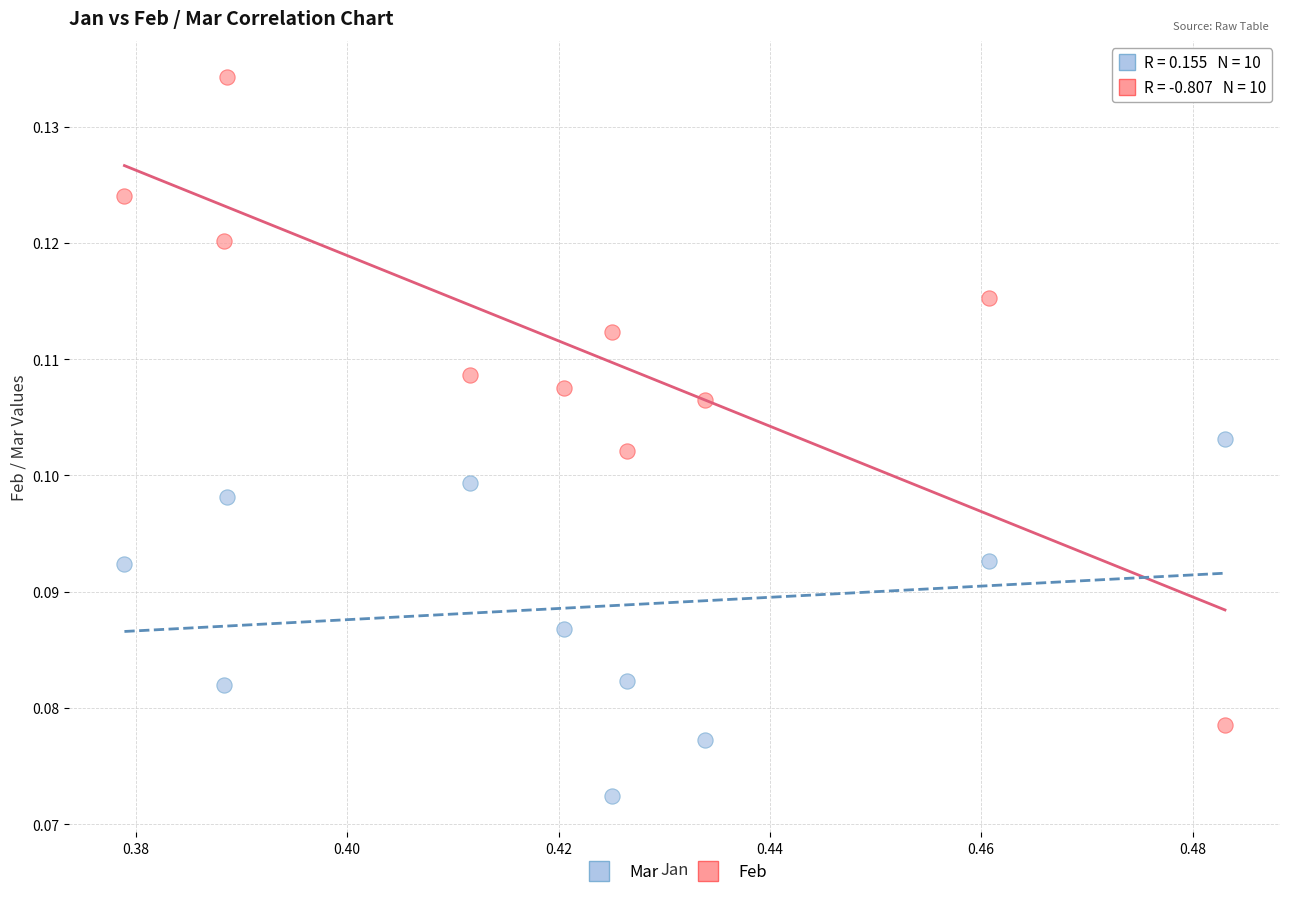

Which series reaches the maximum Y coordinate?

Feb